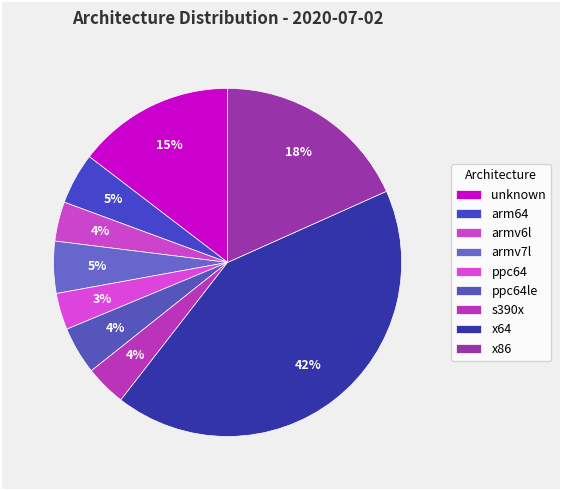

Count the number of slices in the pie.

9